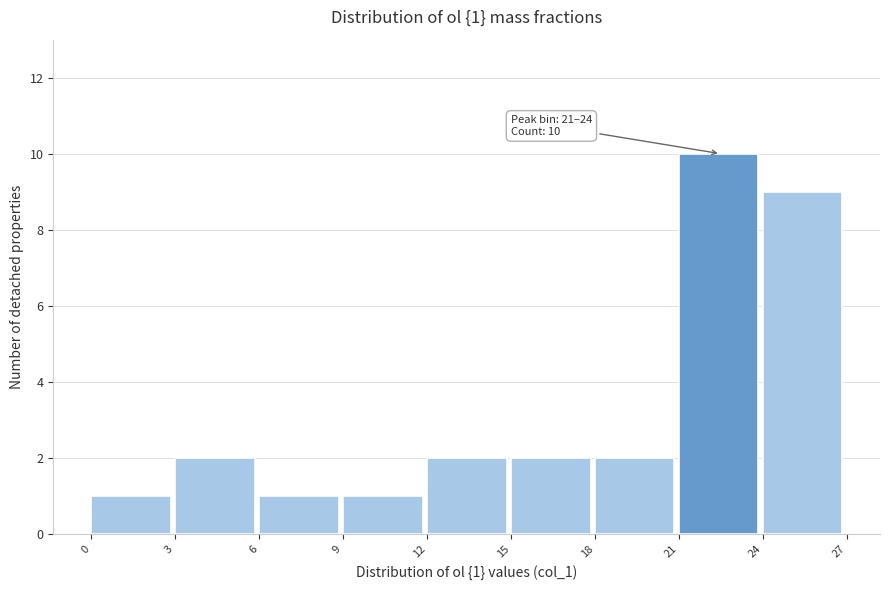

Over which range of the x-axis is the bar tallest?

21 to 24